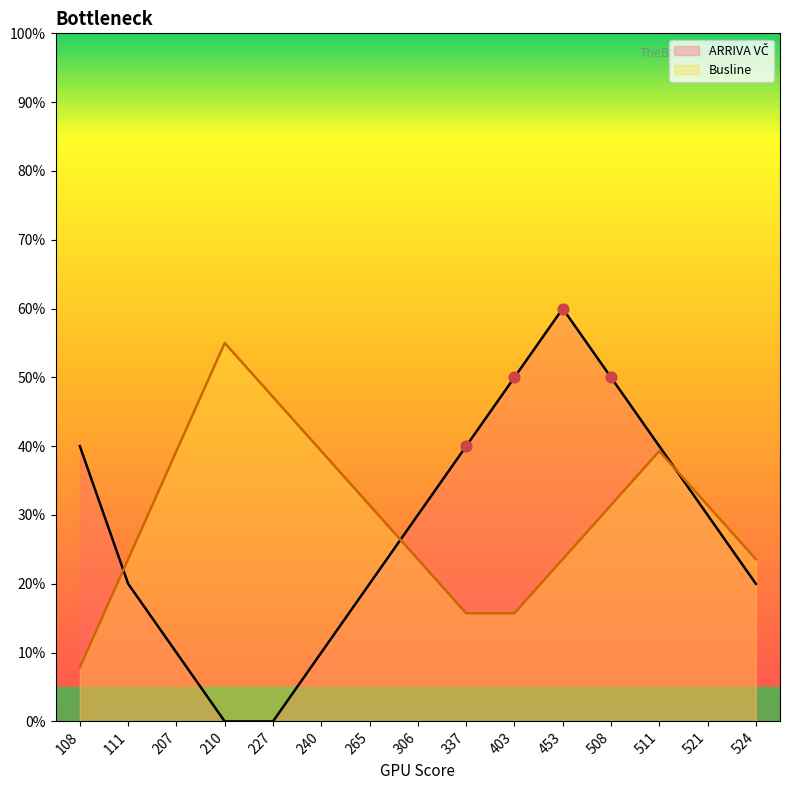

Which series has the widest spread of Y values?

ARRIVA VČ